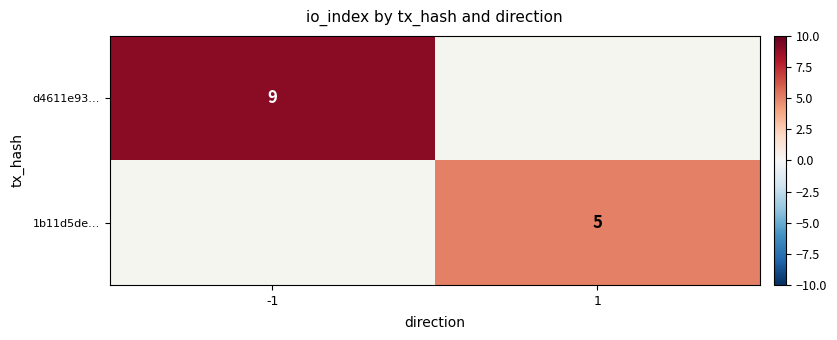

The d4611e93… series shows 13.0 at -1. True or false?

False